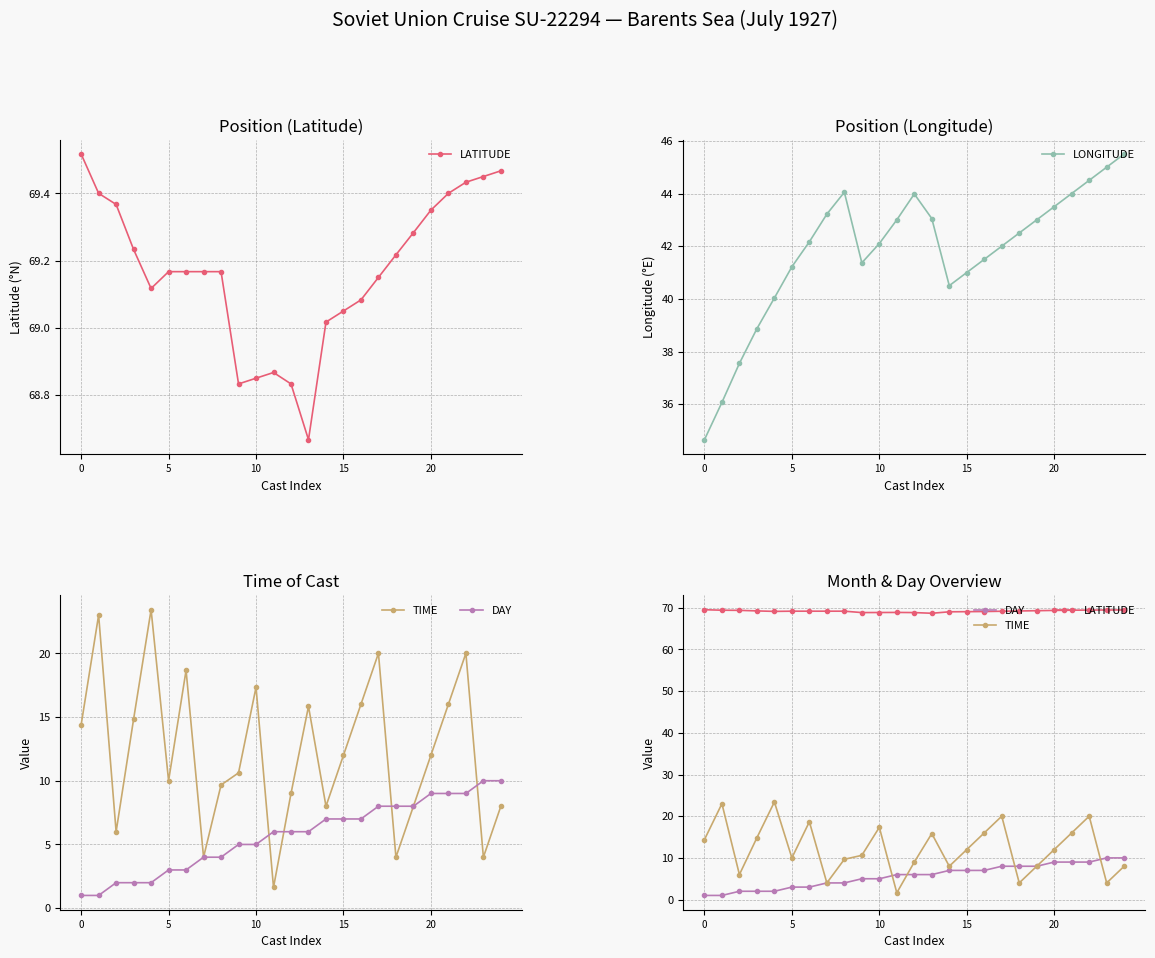

What is the sum of all LATITUDE values?

1729.3